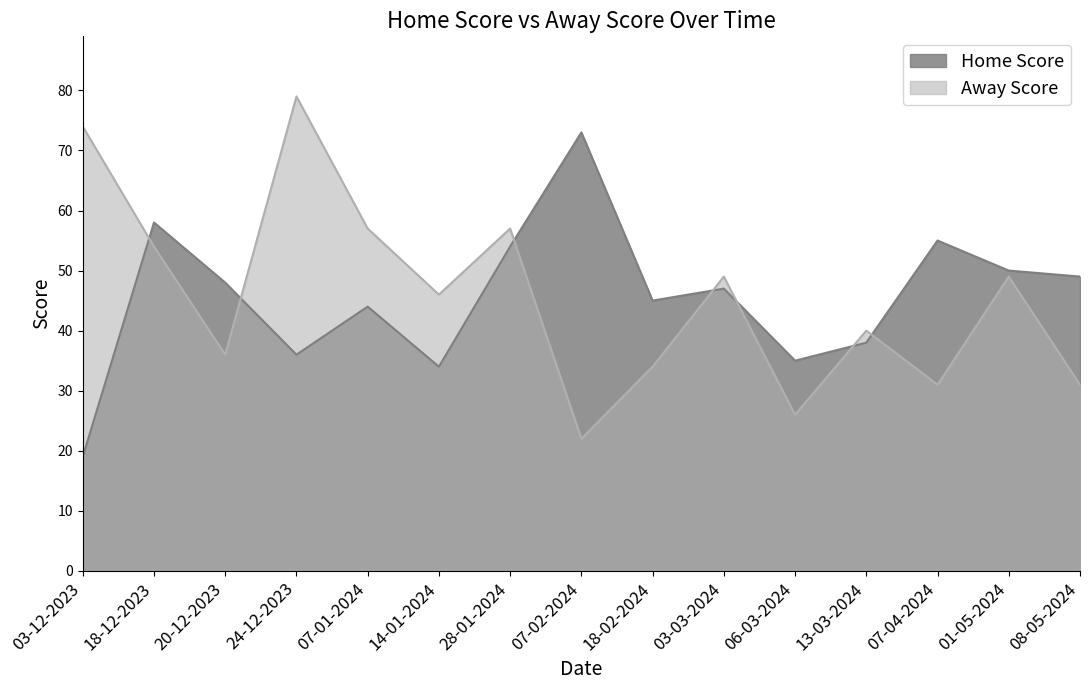

What is the difference between the maximum and minimum values in the Home Score series?

54